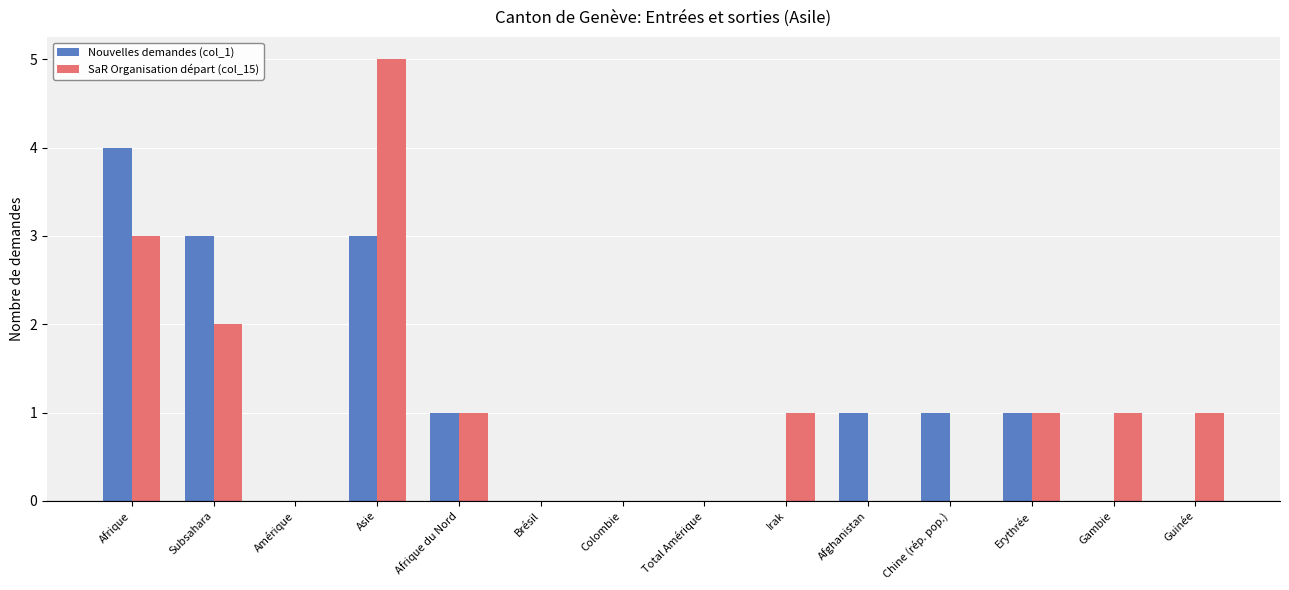

The SaR Organisation départ (col_15) series shows -3 at Amérique. True or false?

False